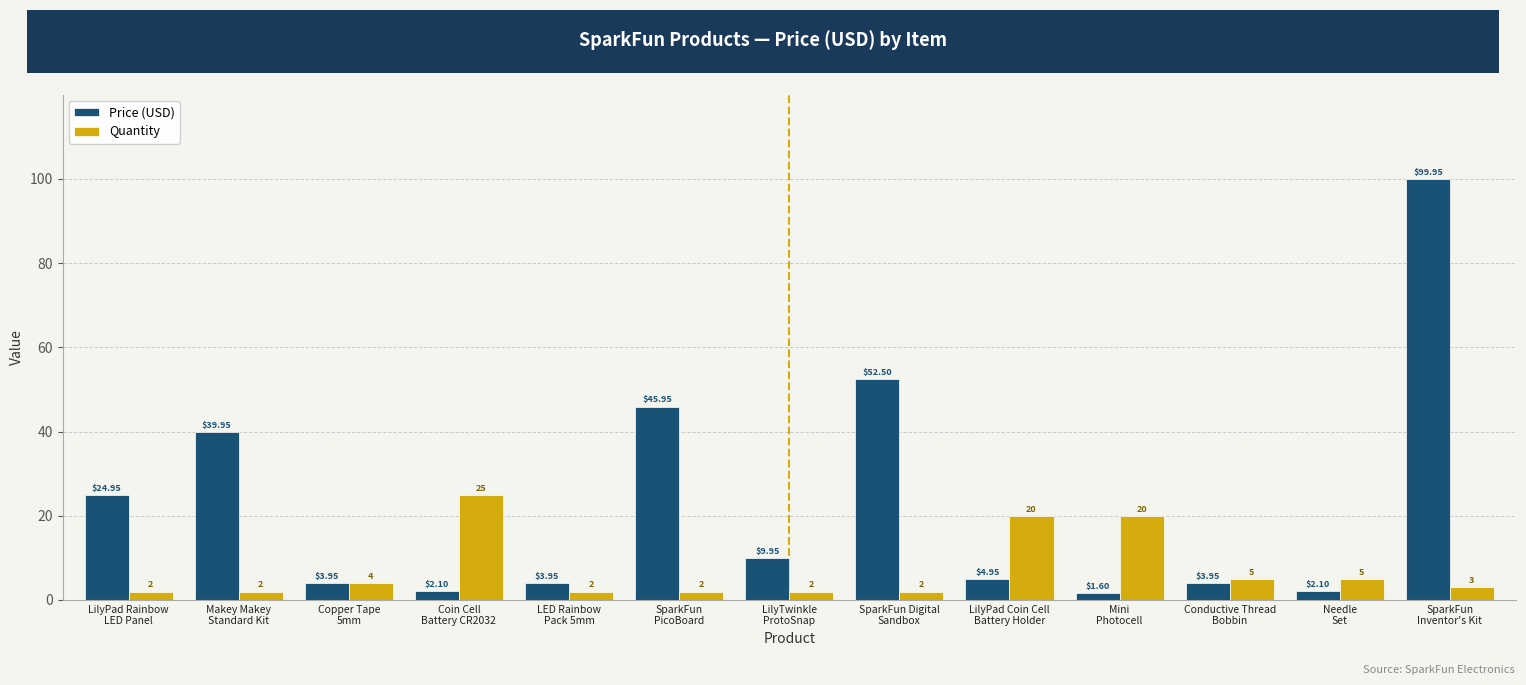

Which series has the largest total across all categories?

Price (USD)